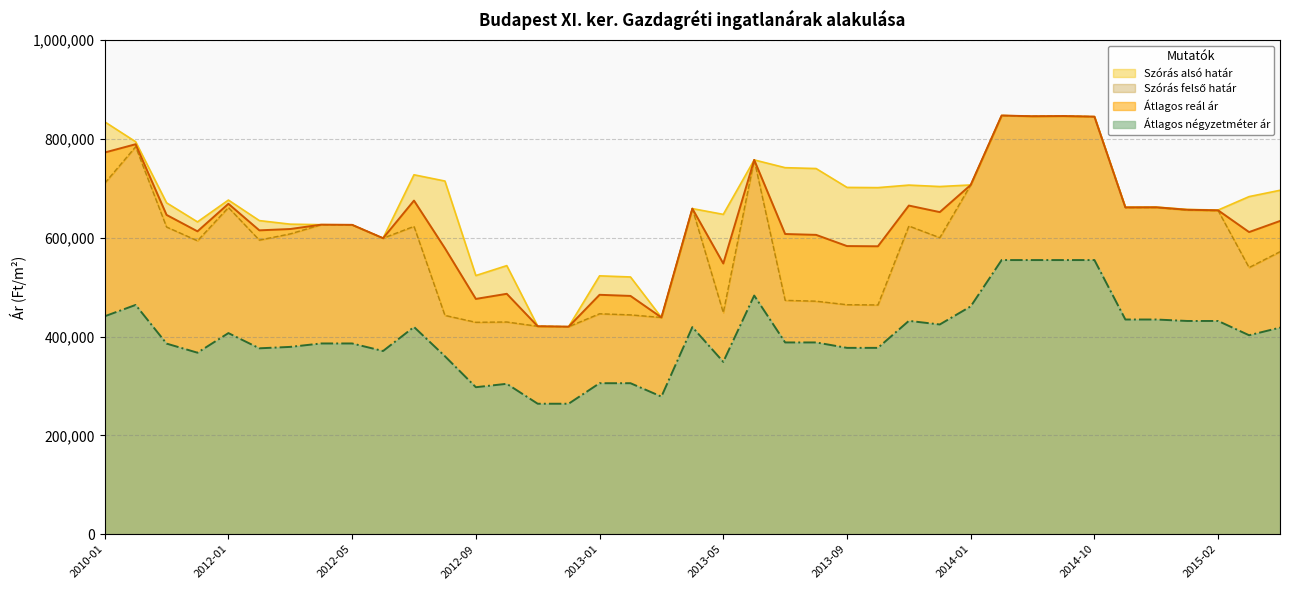

Reading left to right, what are all the values shown in this chart?

Szórás alsó határ: 710208	783999	621637	593757	661050	595139	607739	626328	625993	598980	622919	442767	428805	429444	420799	419917	446093	443828	438587	658866	448342	757370	473248	471530	464376	463931	623633	600028	706704	847217	845728	846153	844880	660842	661008	655884	654735	539597	571679
Szórás felső határ: 834452	794201	670577	631983	676136	634585	627355	626328	625993	598980	727279	714619	523397	543476	420799	419917	522791	520526	438587	658866	647180	757370	741650	739932	701734	701289	706415	703506	706704	847217	845728	846153	844880	661828	661994	657122	655973	683123	695923
Átlagos reál ár: 772330	789100	646107	612870	668593	614862	617547	626328	625993	598980	675099	578693	476101	486460	420799	419917	484442	482177	438587	658866	547761	757370	607449	605731	583055	582610	665024	651767	706704	847217	845728	846153	844880	661335	661501	656503	655354	611360	633801
Átlagos négyzetméter ár: 440968	463924	385707	367278	406946	376165	379028	385964	385964	370689	419353	360135	297465	304338	264021	264021	305548	305548	278431	419032	348731	482926	388031	388031	377056	377056	431707	424389	460975	554722	554722	554722	554722	434430	434430	431472	431472	402608	418012